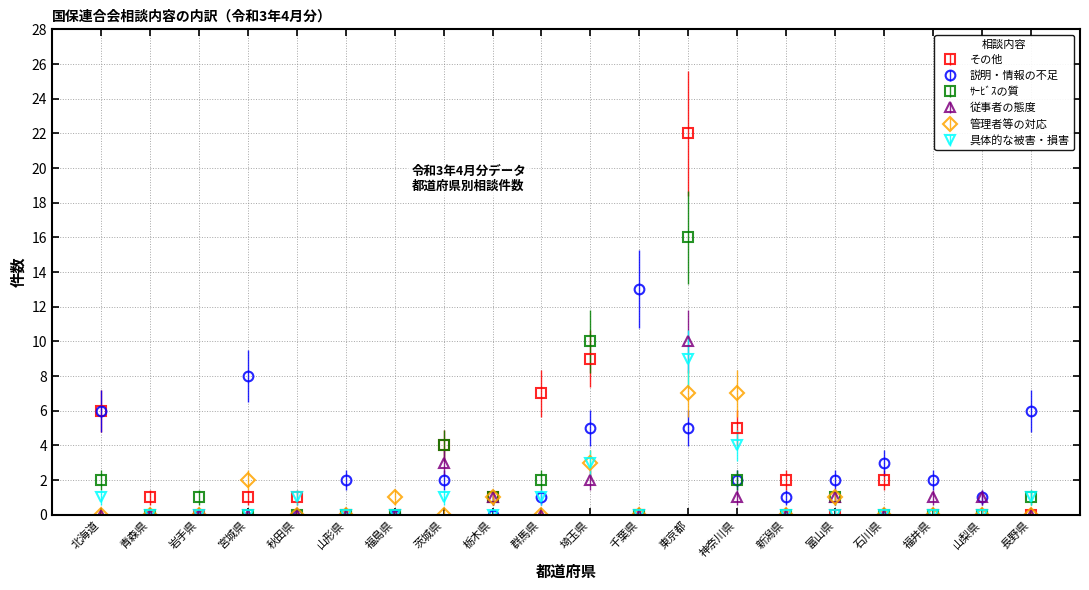

At which category does ｻｰﾋﾞｽの質 reach its first local peak?

岩手県